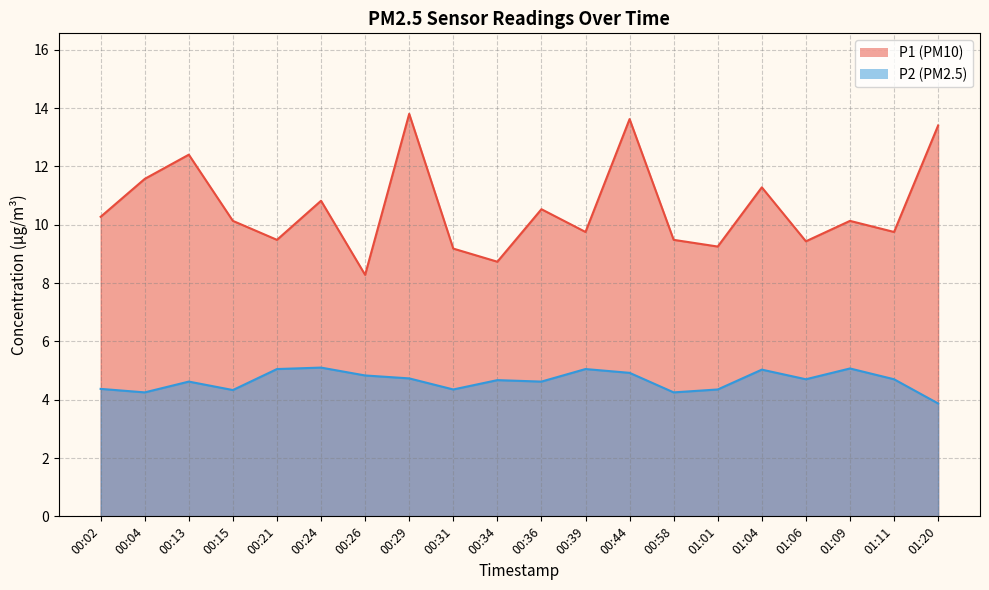

Rank the series at 00:13 from highest to lowest value.

P1, P2